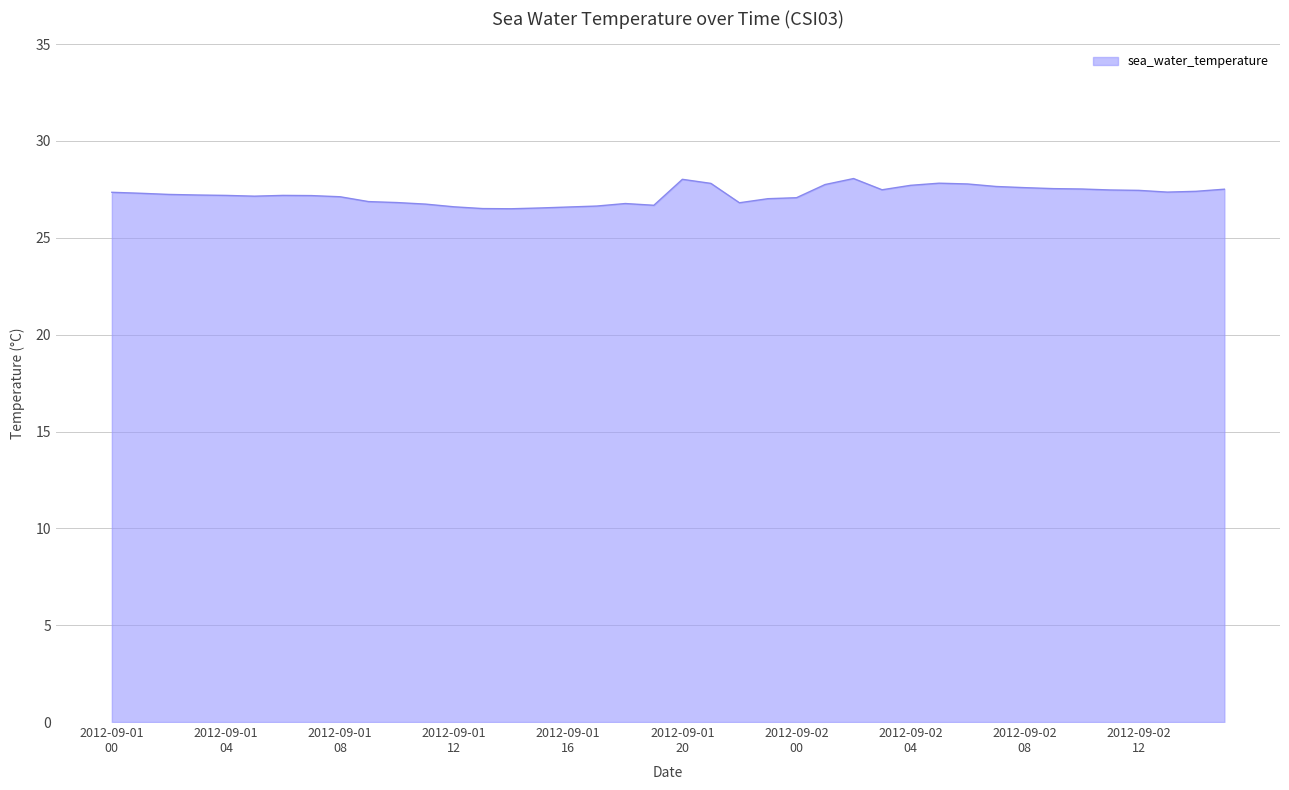

What is the smallest value displayed?

26.5